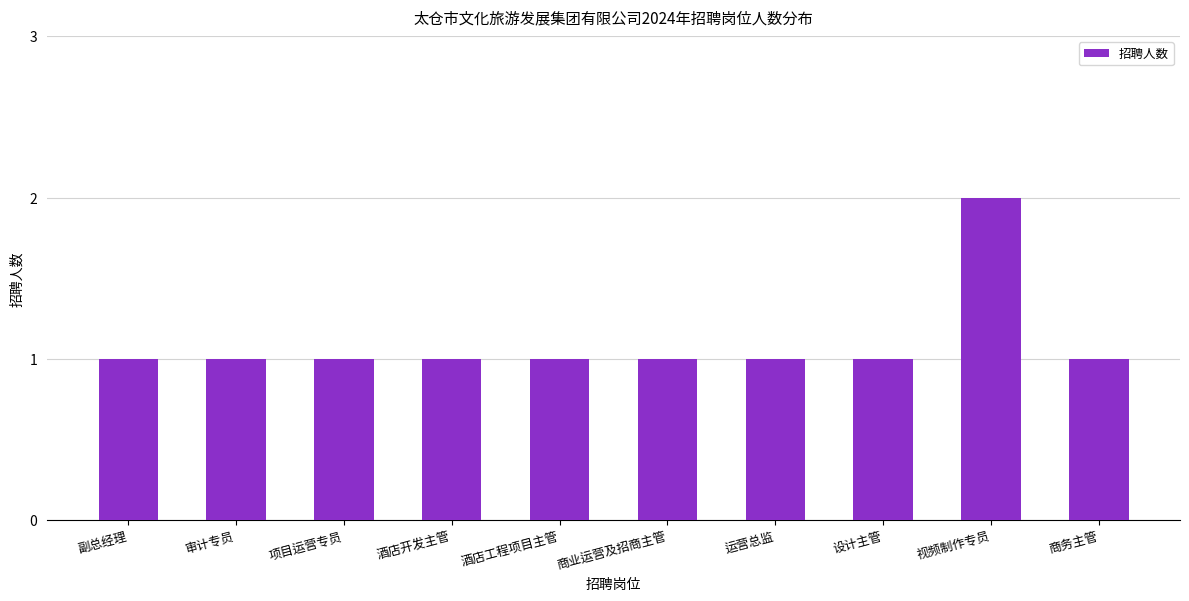

Reading left to right, extract all data points from this chart.

副总经理=1	审计专员=1	项目运营专员=1	酒店开发主管=1	酒店工程项目主管=1	商业运营及招商主管=1	运营总监=1	设计主管=1	视频制作专员=2	商务主管=1